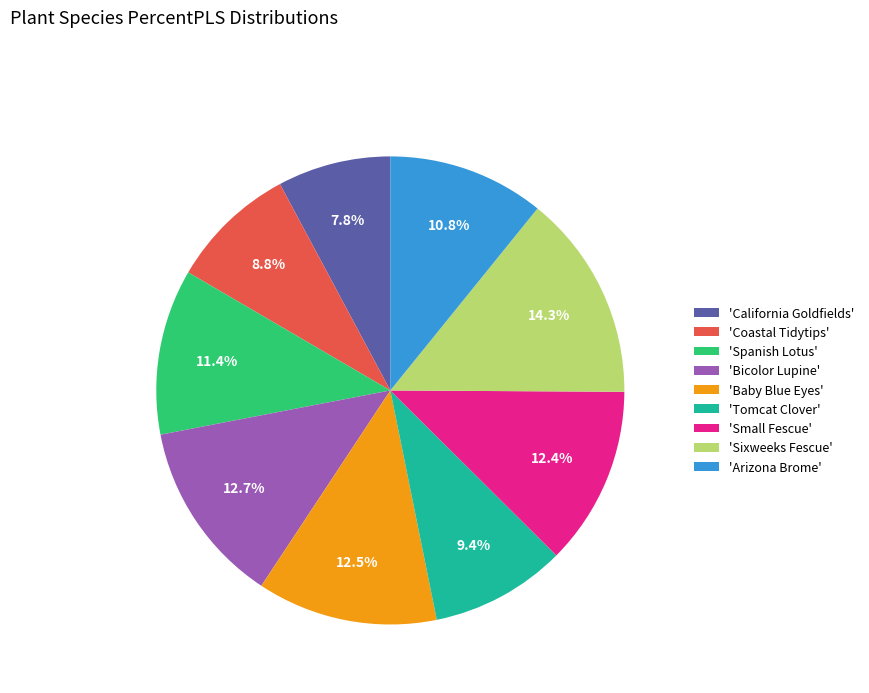

Which has a higher value, 'Bicolor Lupine' or 'Arizona Brome'?

'Bicolor Lupine'